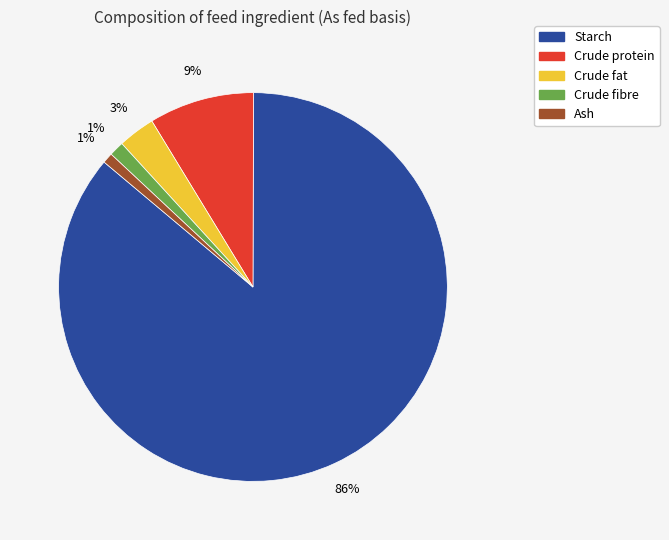

How many slices are in this pie chart?

5